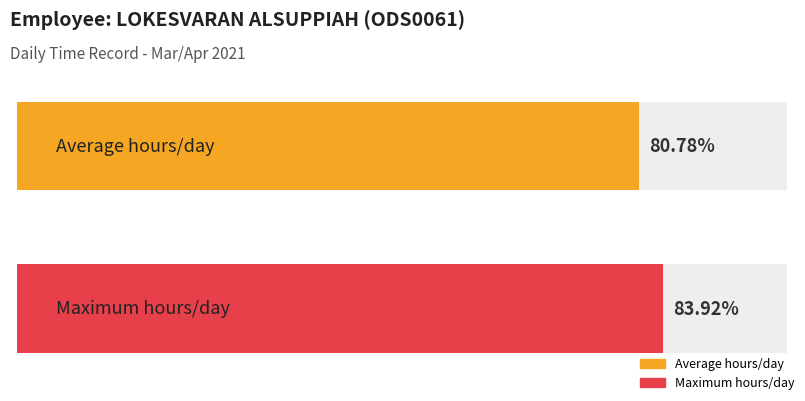

Does the chart contain any negative values?

No